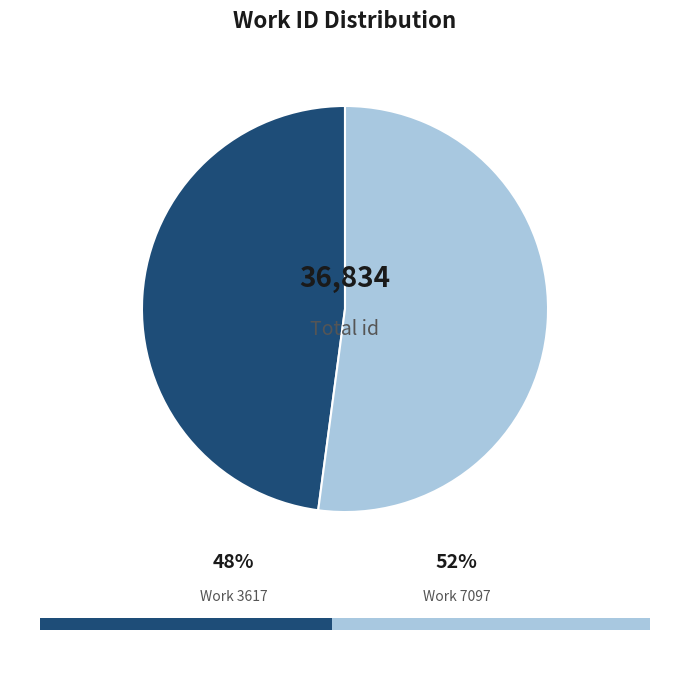

Is there a majority slice in this chart?

Yes